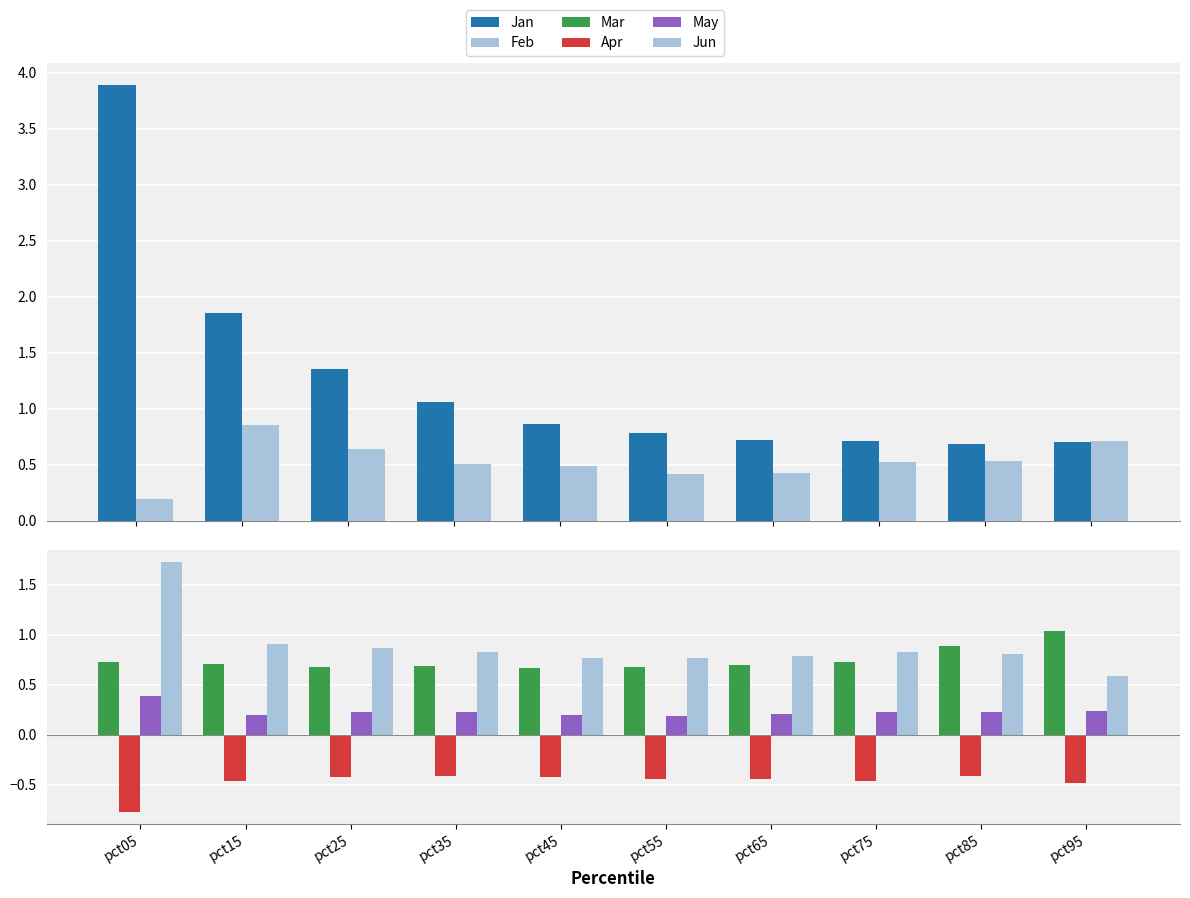

What is the sum of the Jun values at pct05 and pct95?

2.3